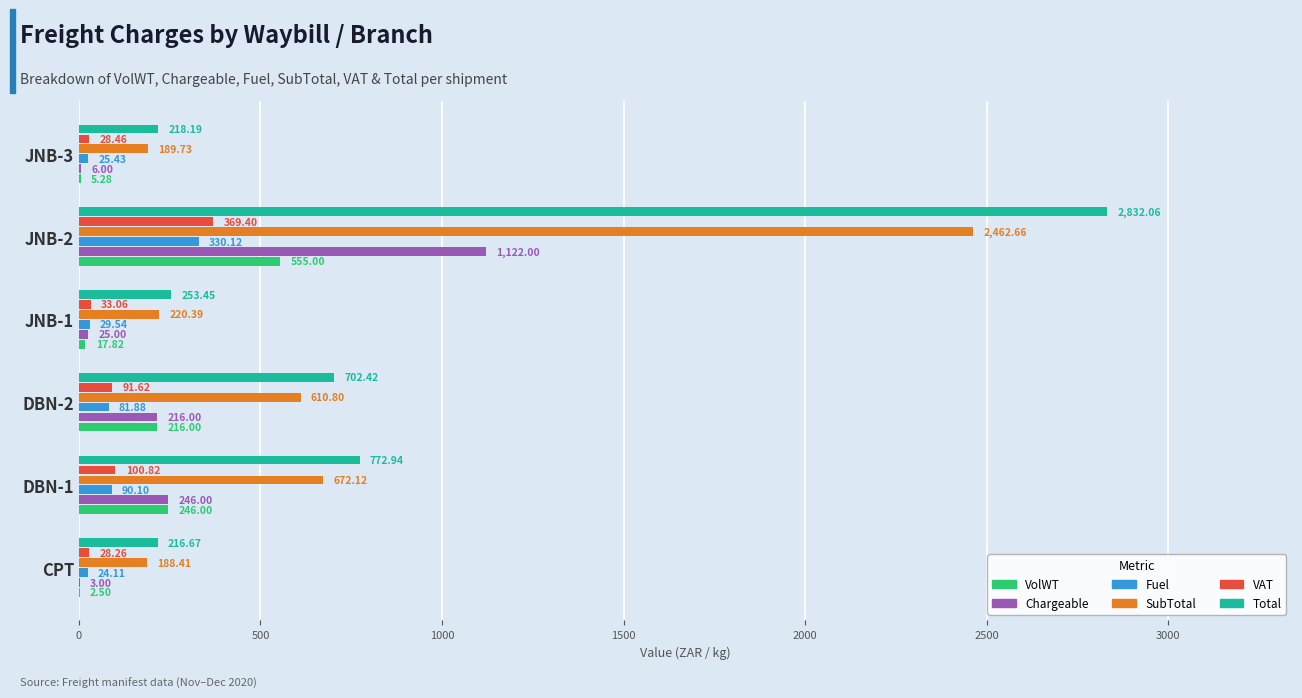

Which series has the largest total across all categories?

Total